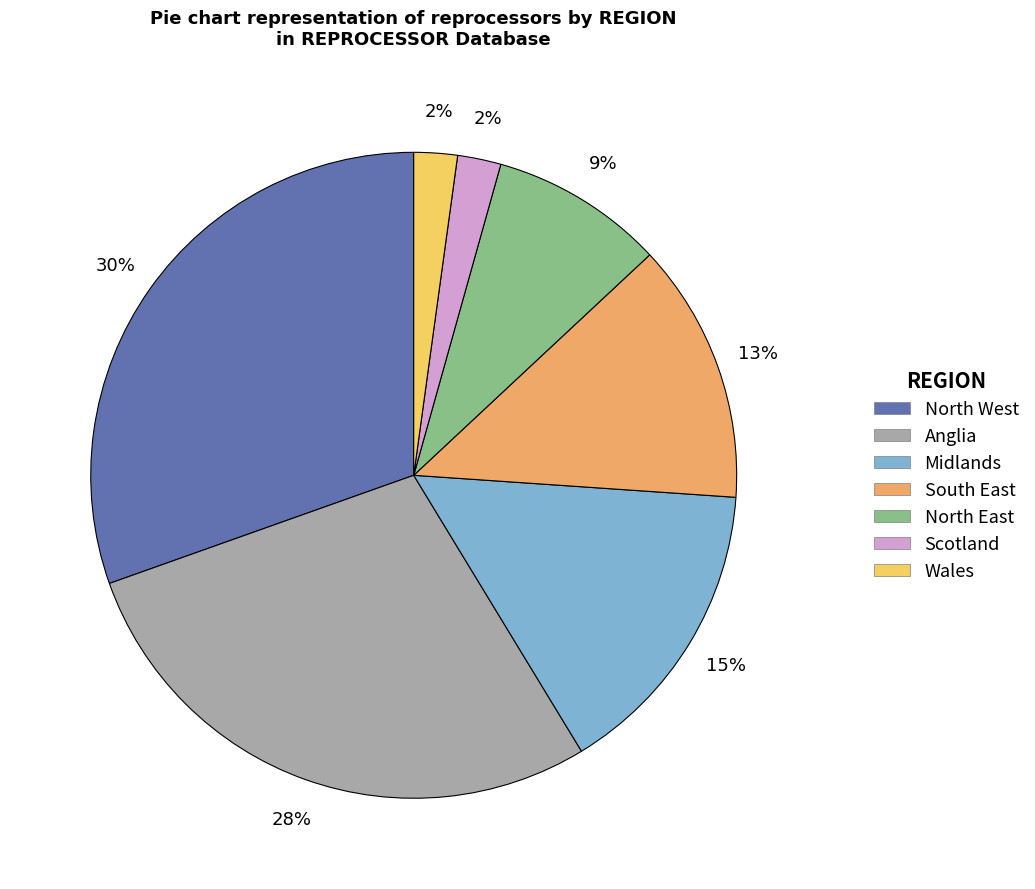

To the nearest percent, what portion does South East represent?

13%